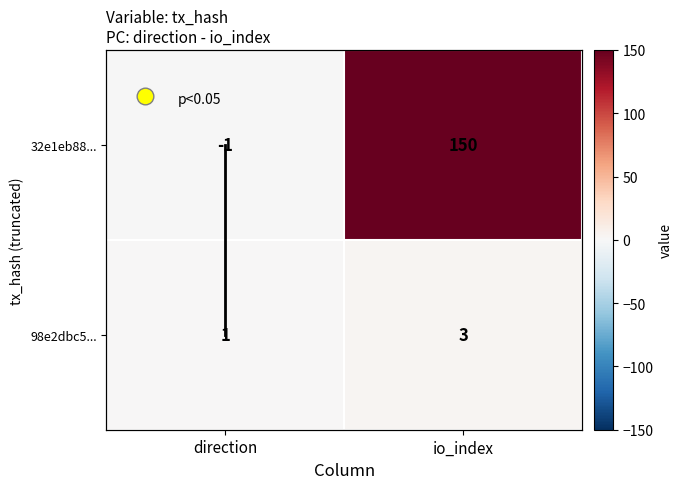

How many 32e1eb88... values are between -1 and 150?

2